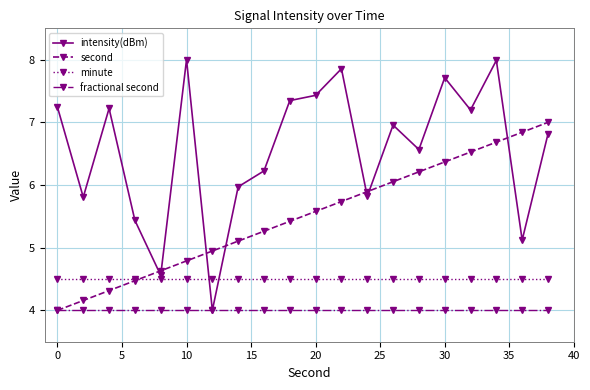

True or false: fractional second and minute intersect in this chart.

False